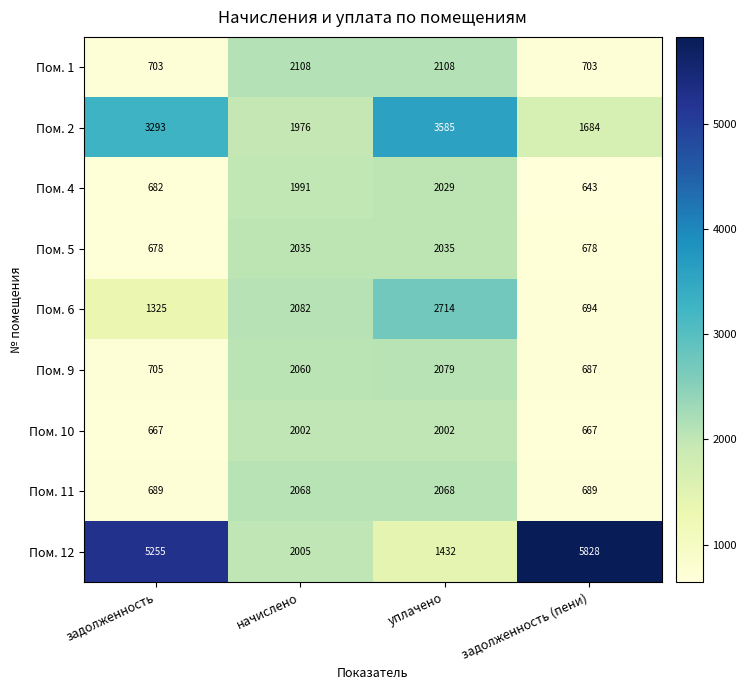

Count the number of categories in the chart.

4